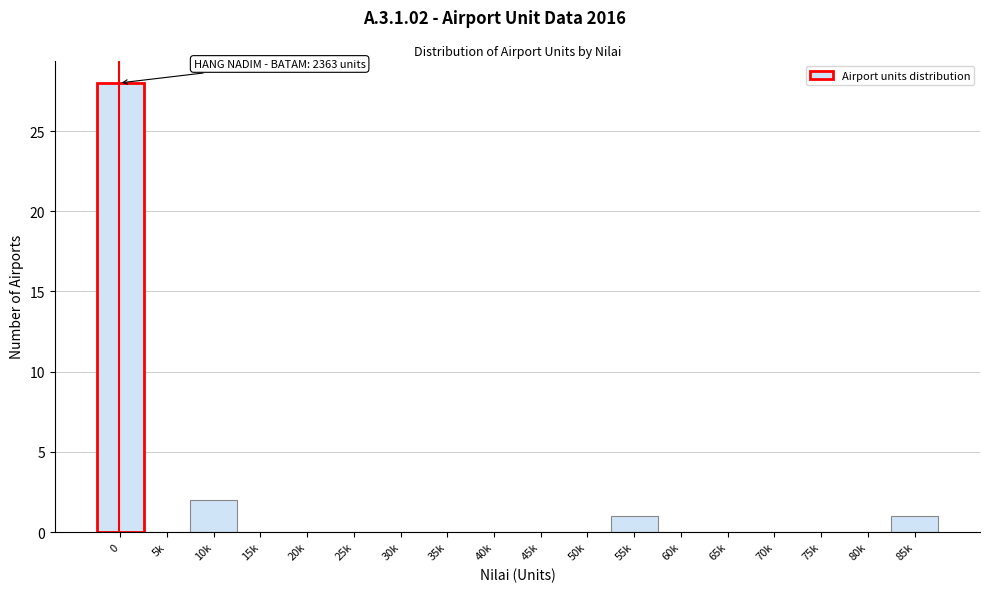

Reading left to right, transcribe all the data shown in this chart.

0=28	5k=0	10k=2	15k=0	20k=0	25k=0	30k=0	35k=0	40k=0	45k=0	50k=0	55k=1	60k=0	65k=0	70k=0	75k=0	80k=0	85k=1